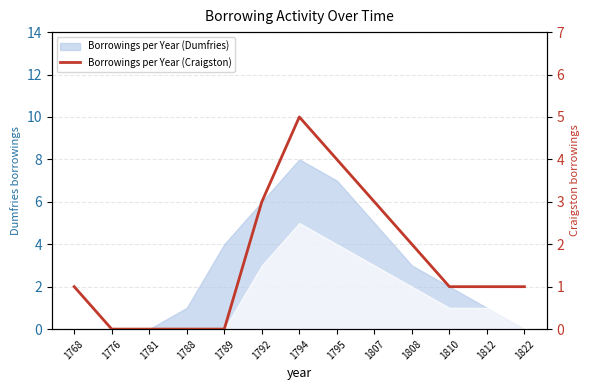

What is the value of the 9th point from the left?

3